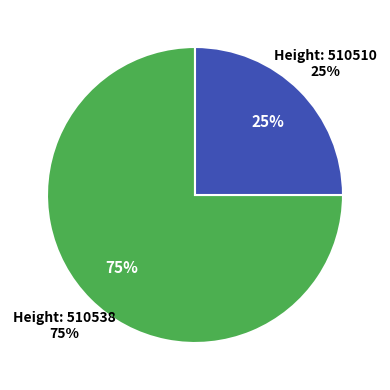

What percentage is the MultiOutSame Payment (510510) slice, to the nearest percent?

25%